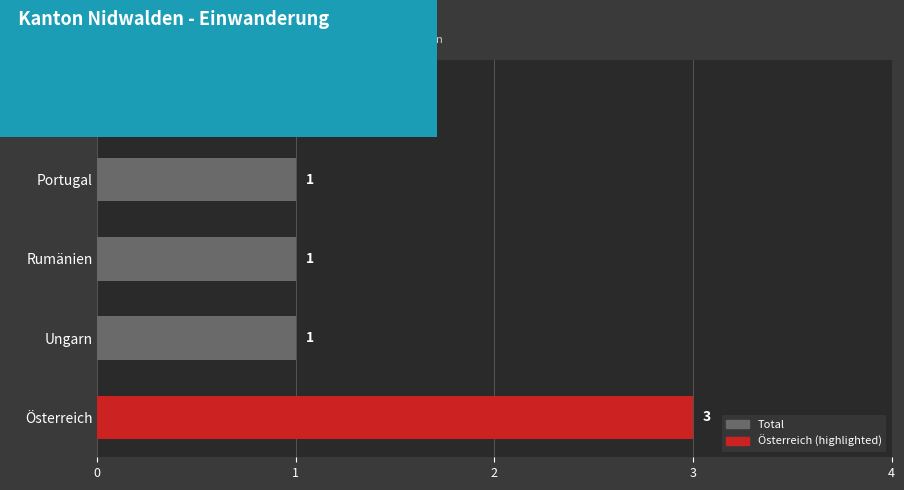

What is the difference between the maximum and minimum values?

2